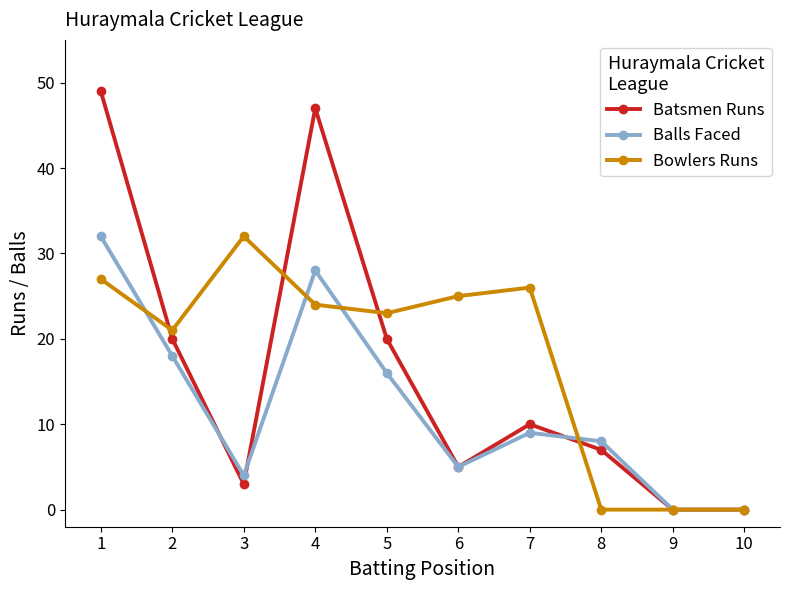

How many lines are shown in the chart?

3